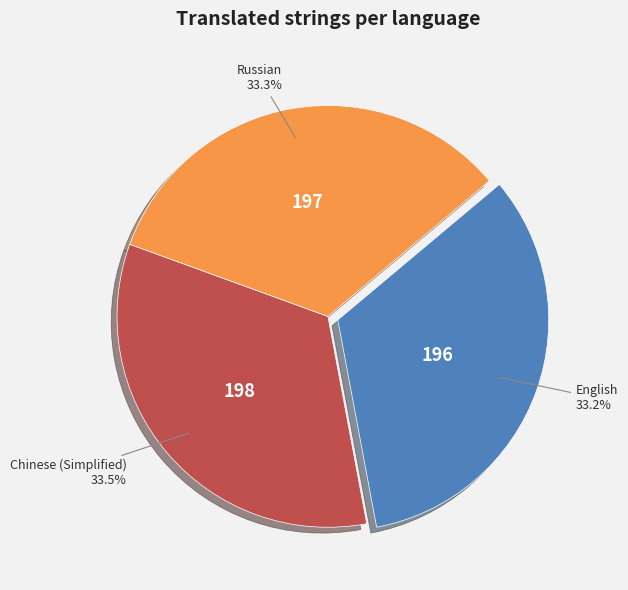

Is there any slice that represents more than half of the pie?

No